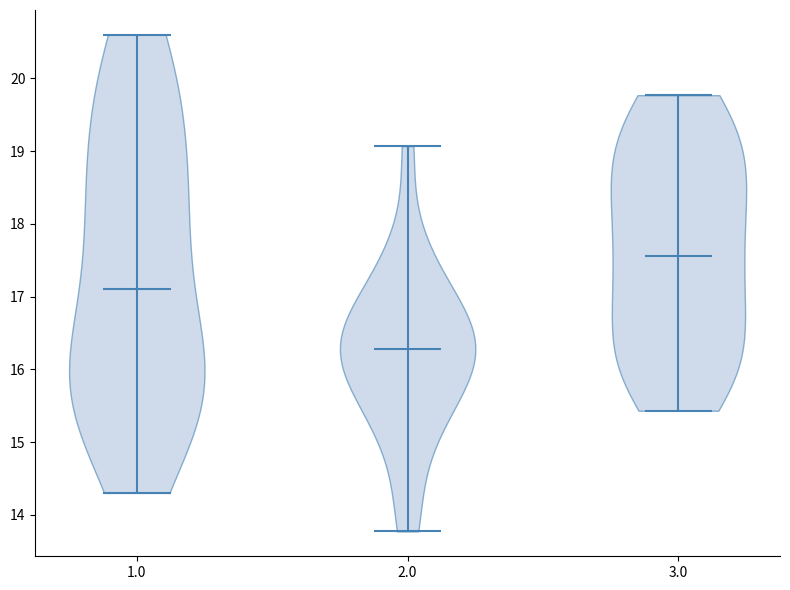

Reading left to right, read every violin against the y-axis: where its median line is, and the lowest and highest points it reaches. The values are not printed on the chart, so give them approximately, as read against the axis.

1.0: median line 17.1, lowest point 14.3, highest point 20.6
2.0: median line 16.3, lowest point 13.8, highest point 19.1
3.0: median line 17.6, lowest point 15.4, highest point 19.8